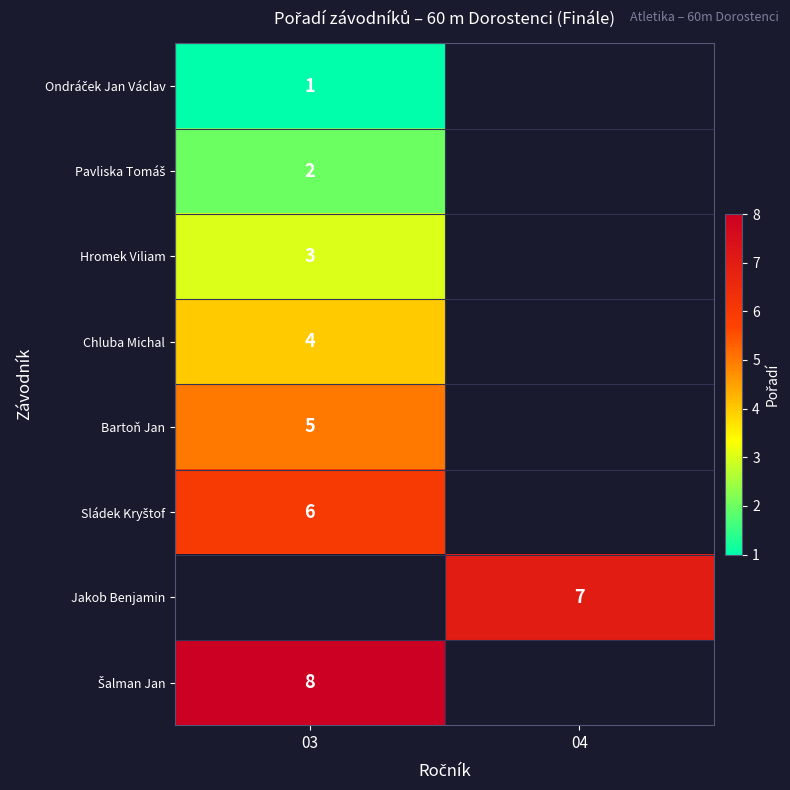

The Jakob Benjamin series shows 11 at 04. True or false?

False